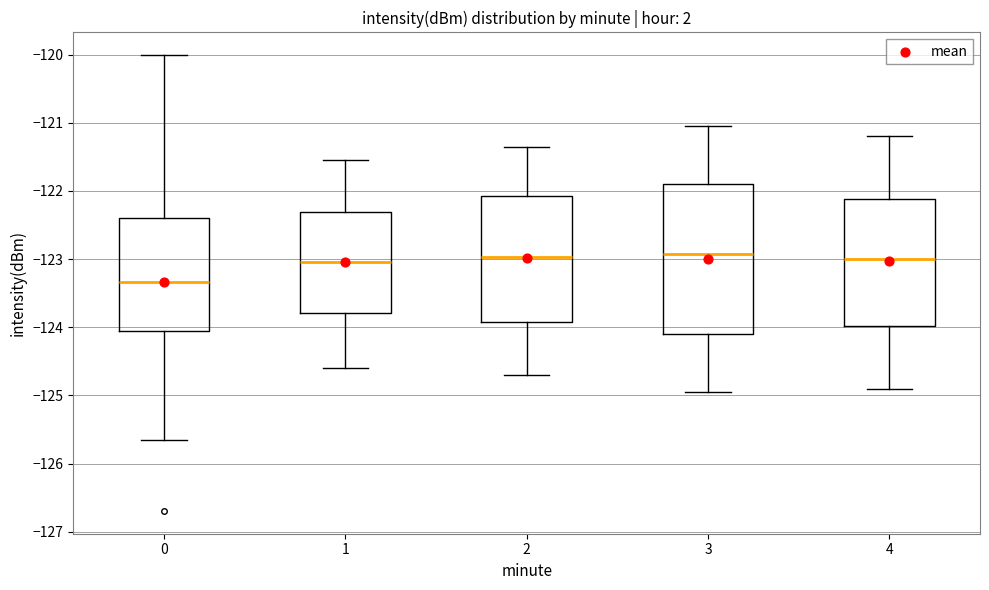

Comparing the boxes themselves (not the whiskers), which one is the tallest?

3